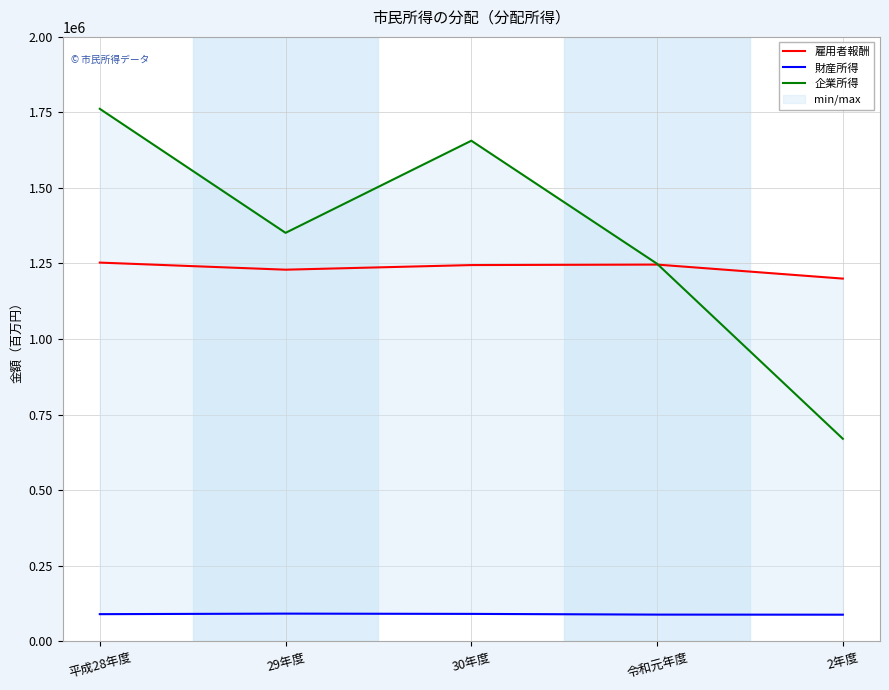

In 雇用者報酬, how many points are lower than both neighbors (excluding endpoints)?

1